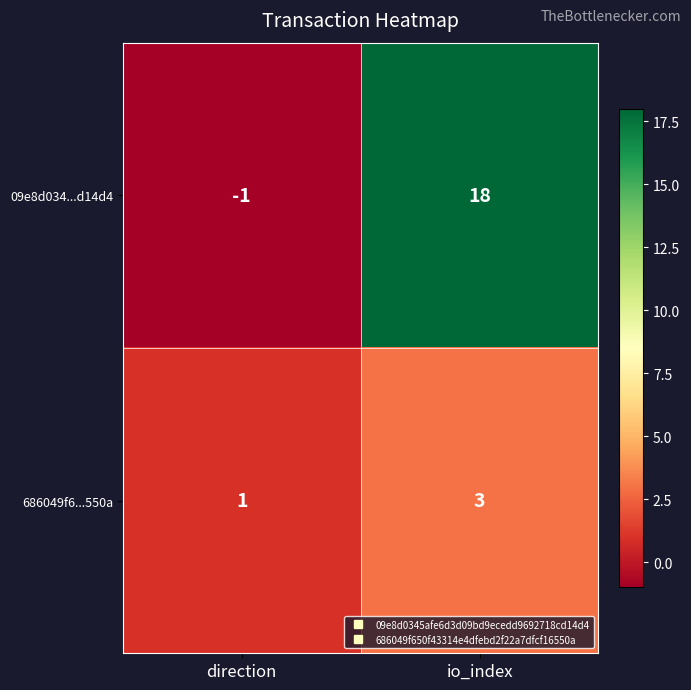

What is the sum of the 09e8d034...d14d4 values at io_index and direction?

17